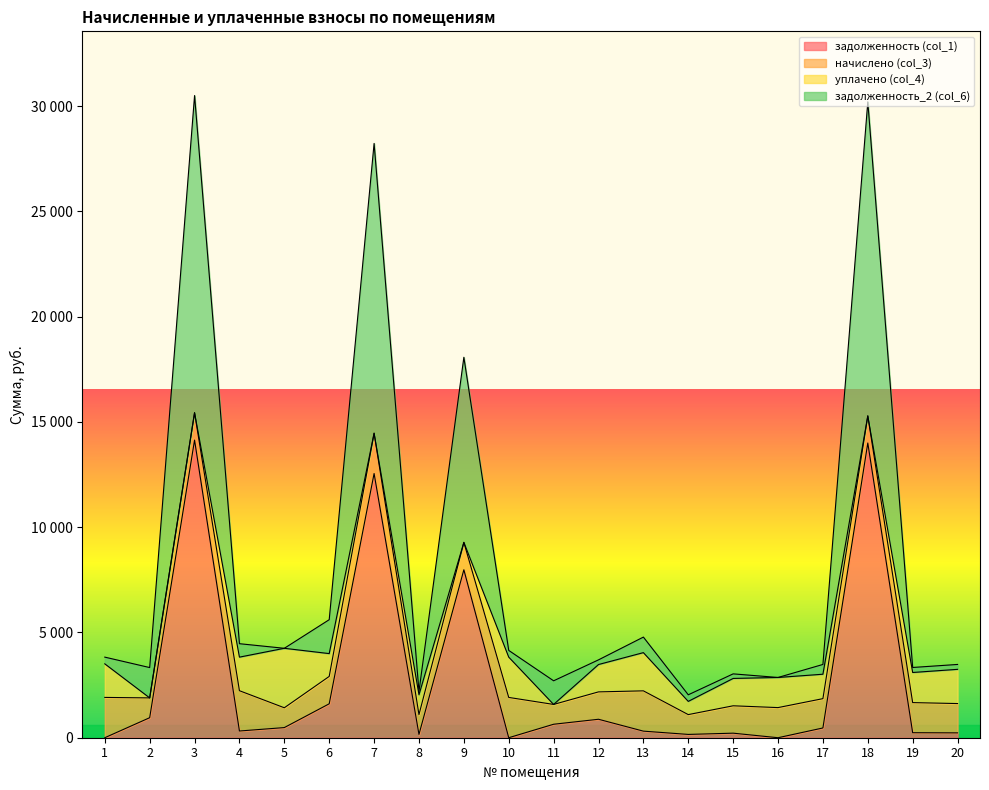

At which category does задолженность_2 (col_6) reach its first local valley?

2